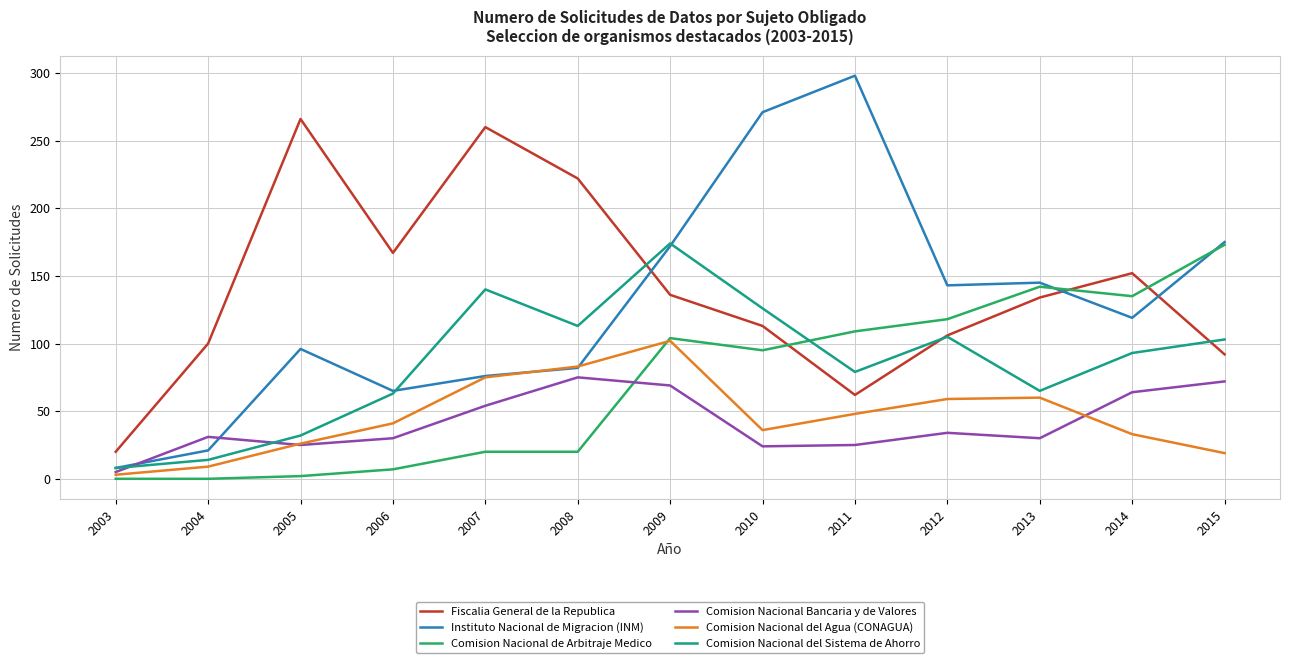

What is the maximum value shown in the chart?

298